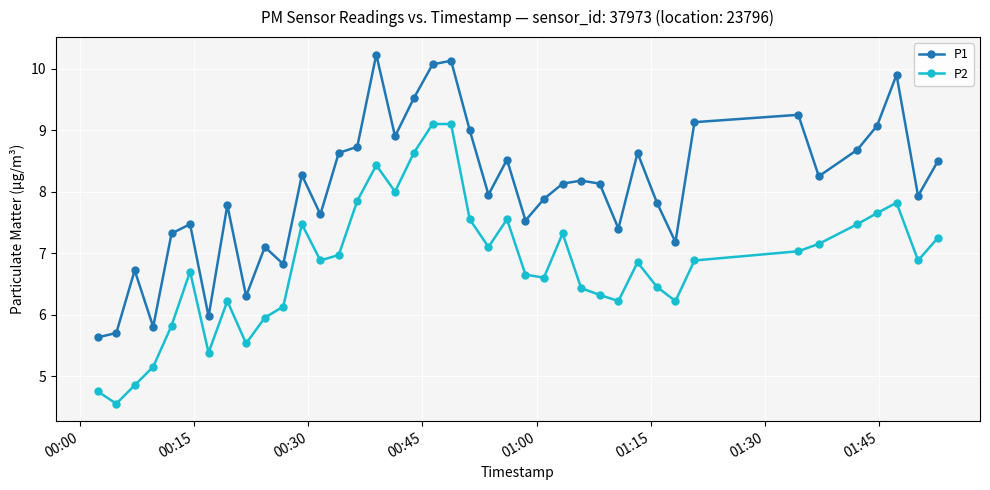

What is the value of the P1 point at the 29th from the left?

7.4